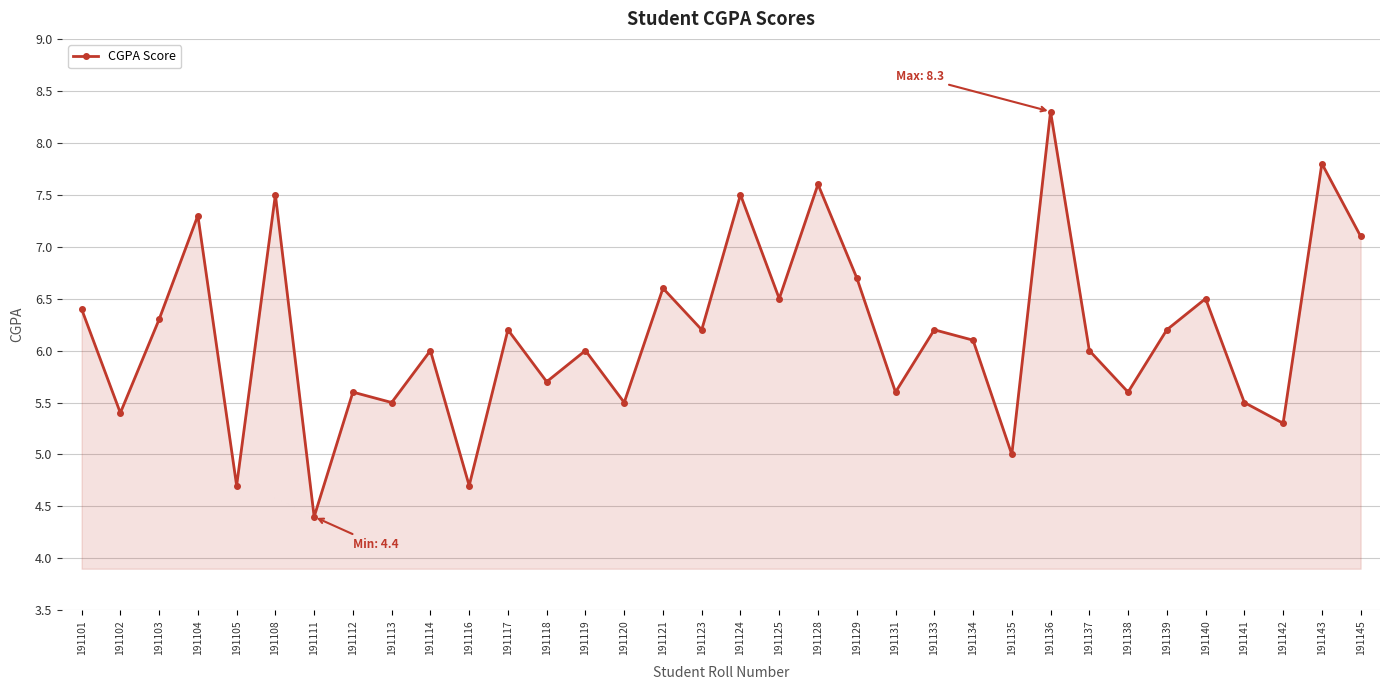

The chart shows a value of 7.9 at 191135. True or false?

False